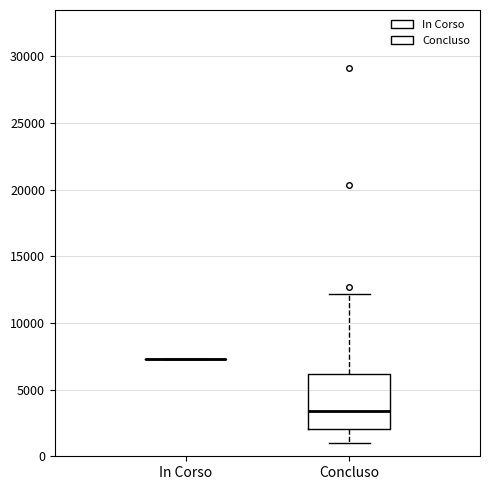

Reading left to right, read every box against the y-axis: the position of its median line, the range the box covers, and the ends of its whiskers. The values are not printed on the chart, so give them approximately, as read against the axis.

In Corso: box collapsed to a line at 7500, whiskers 7500 to 7500
Concluso: median 3500, box 2000 to 6000, whiskers 1000 to 12000